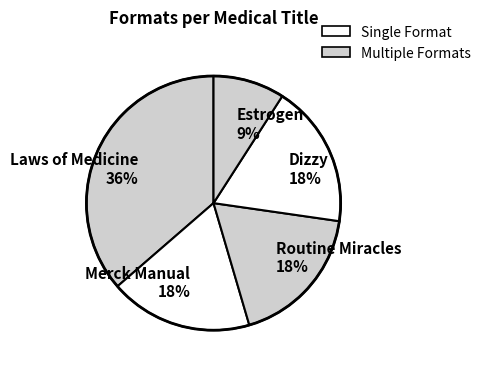

True or false: Merck Manual accounts for 18% of the total.

True